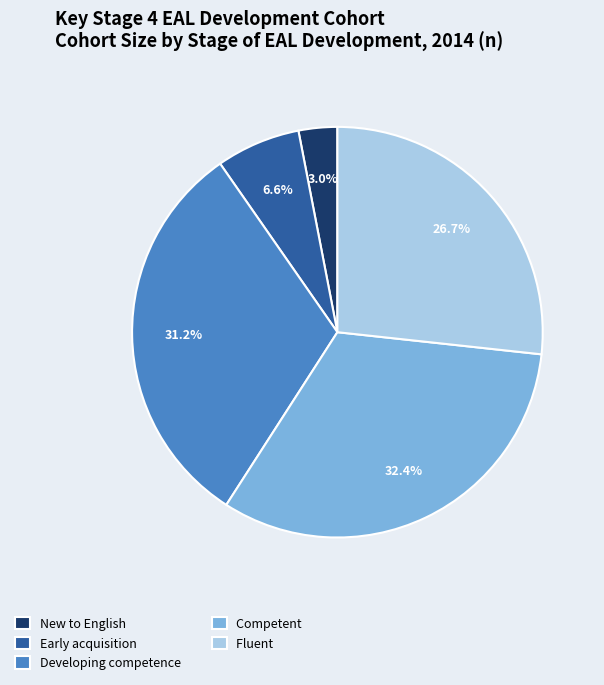

Rank the categories by value from highest to lowest.

Competent, Developing competence, Fluent, Early acquisition, New to English